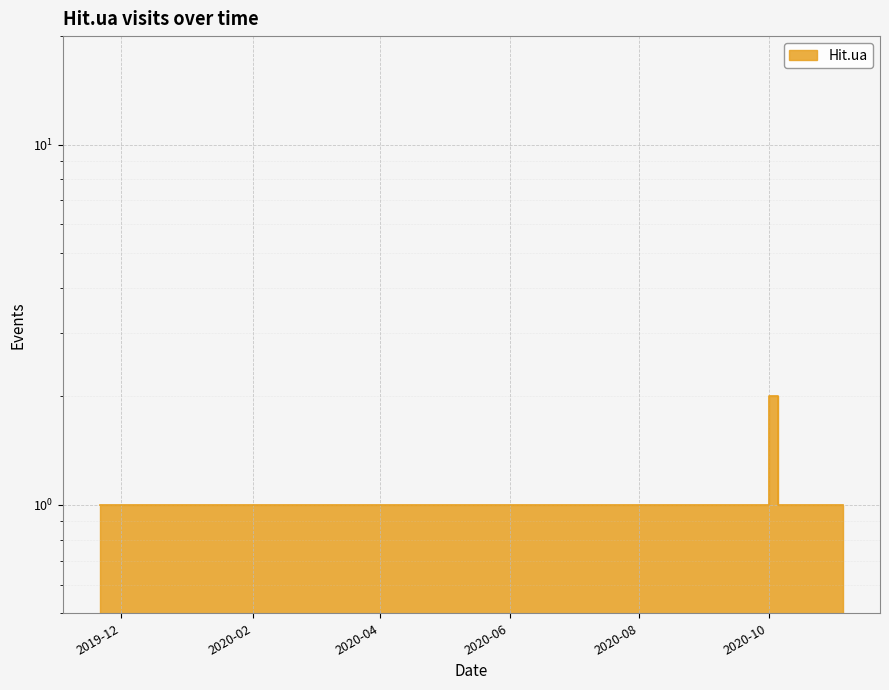

True or false: the data shows 1 at 2020-06-10.

True